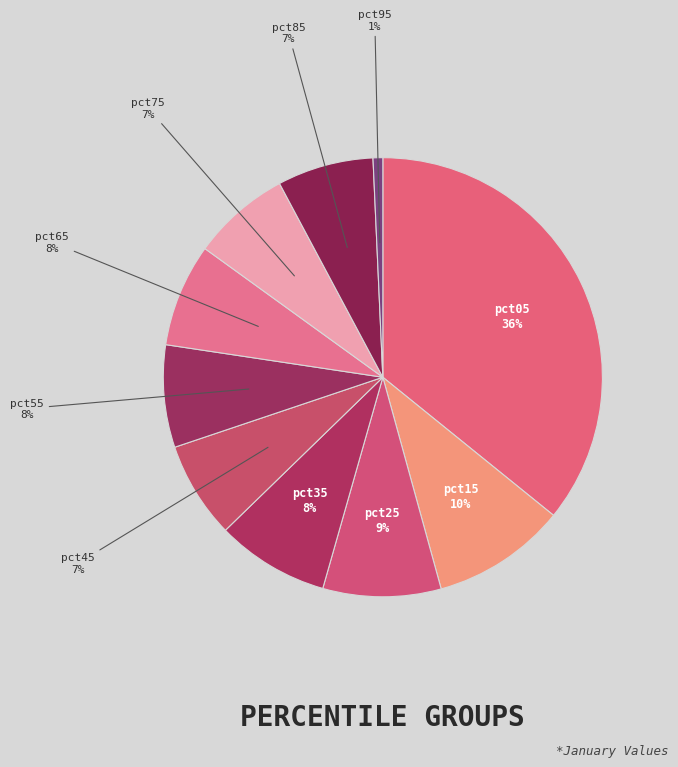

Combined, do pct85 and pct25 account for over 50%?

No